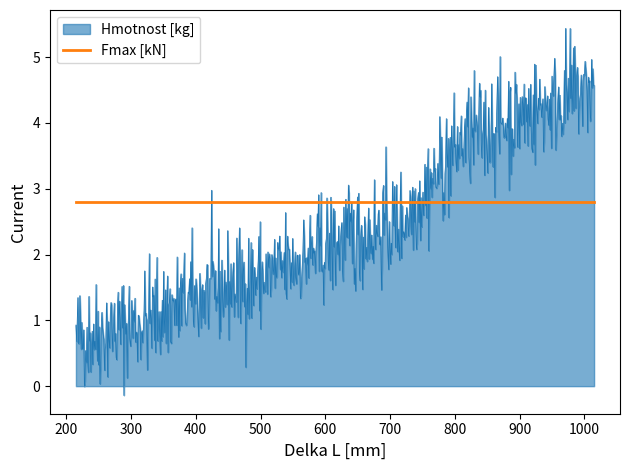

What is the average value of the Fmax [kN] series?

2.8